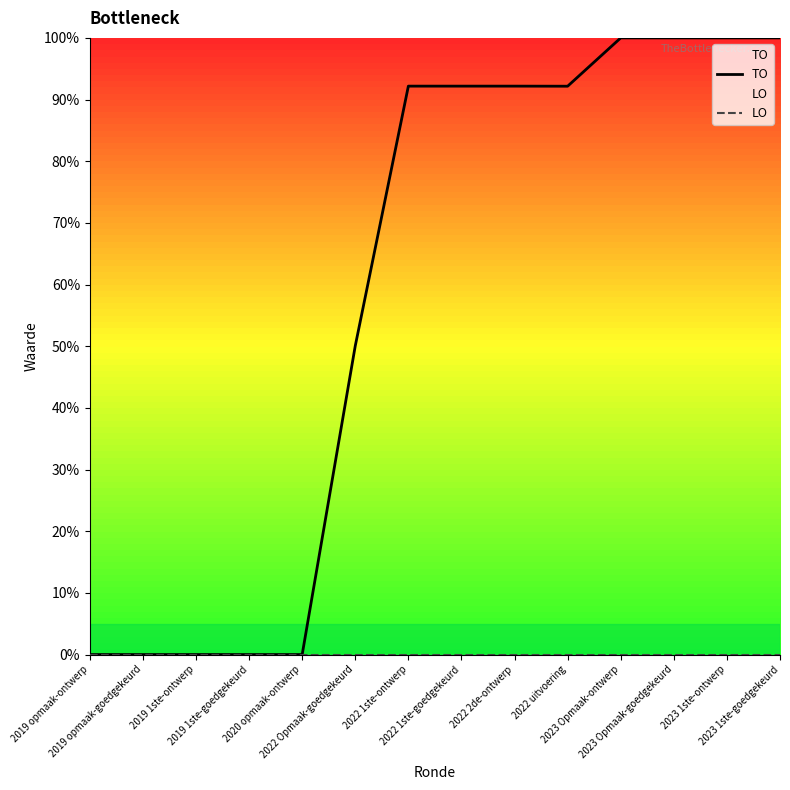

True or false: LO and TO cross at least once.

False